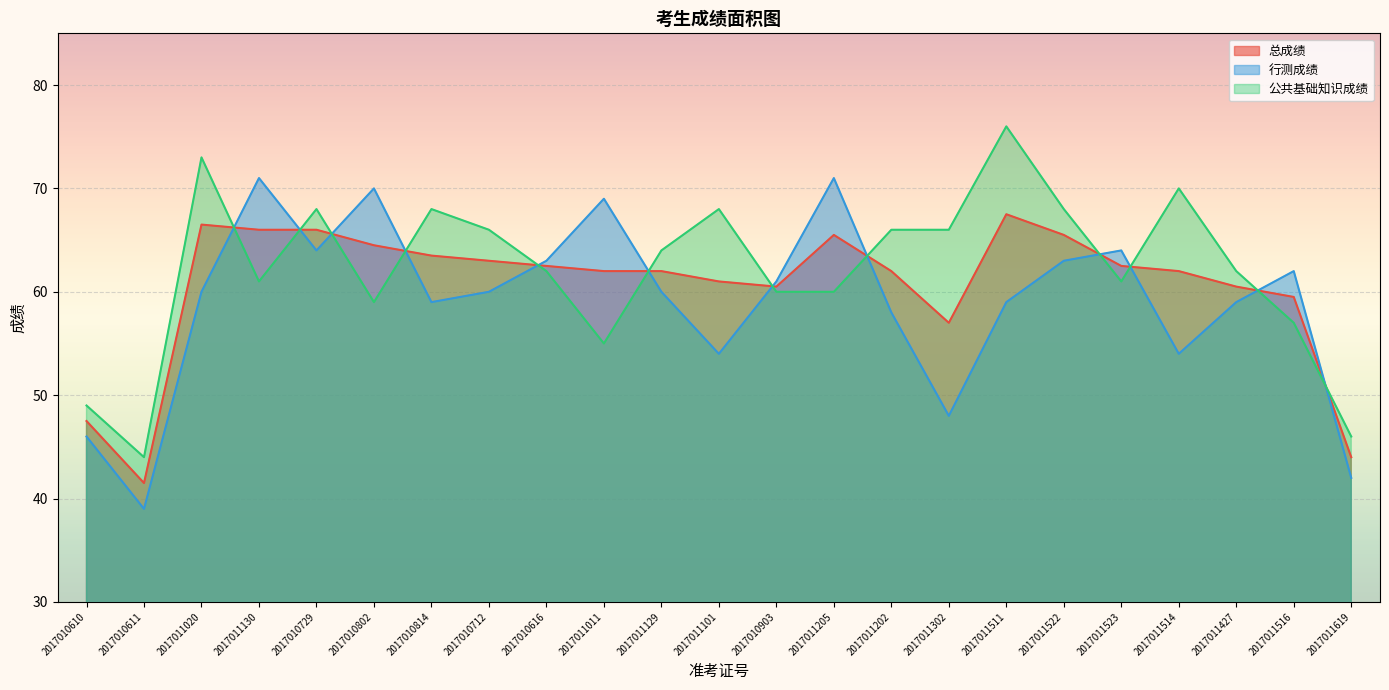

List the series in order of their overall mean, highest first.

公共基础知识成绩, 总成绩, 行测成绩